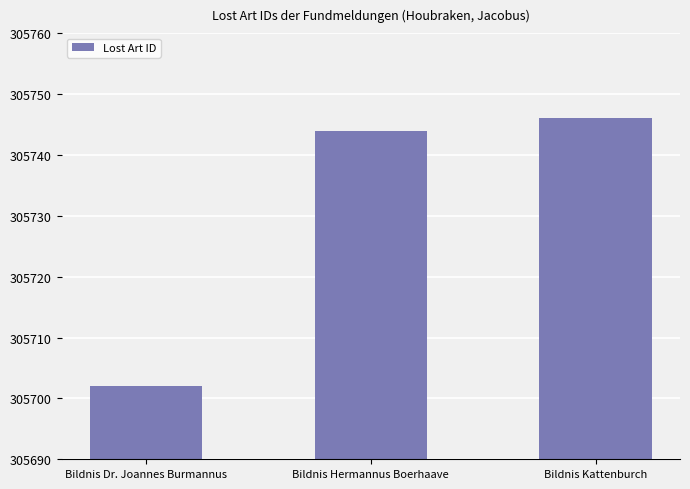

What is the average value?

305731